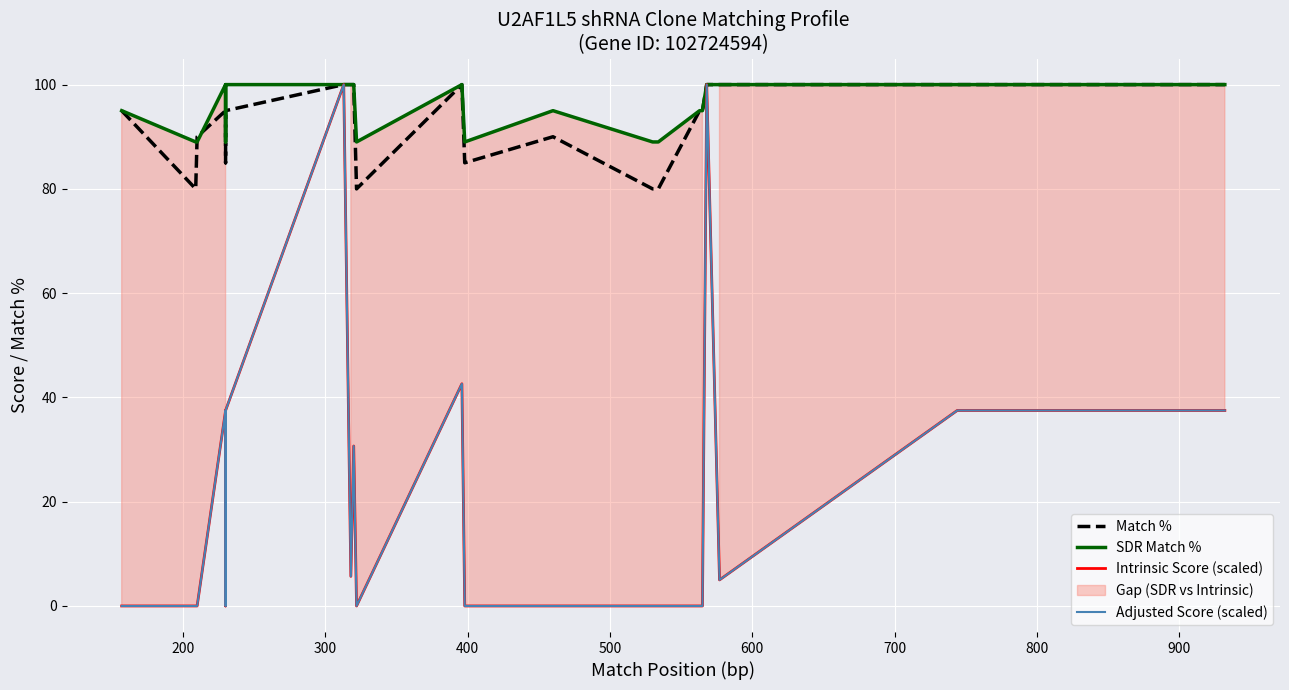

How many positive values does the Adjusted Score (scaled) series have?

13